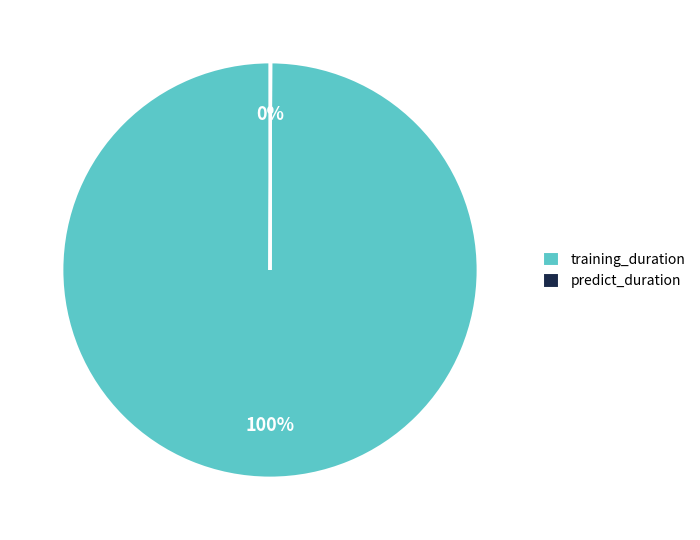

To the nearest percent, what is the average slice percentage?

50%